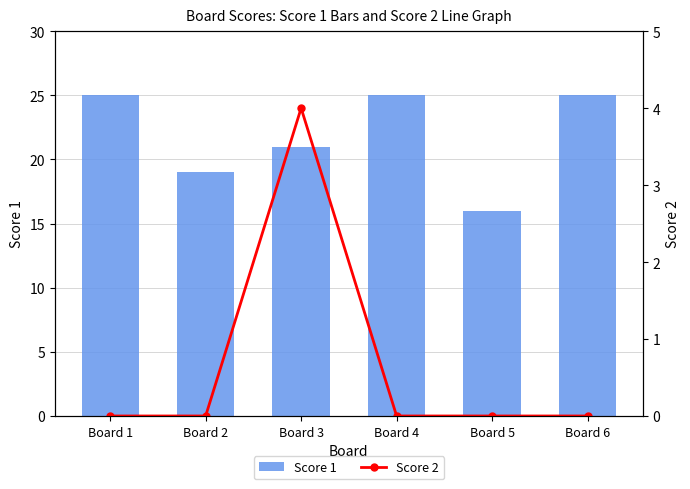

What is the spread (max minus min) of values at Board 5?

16